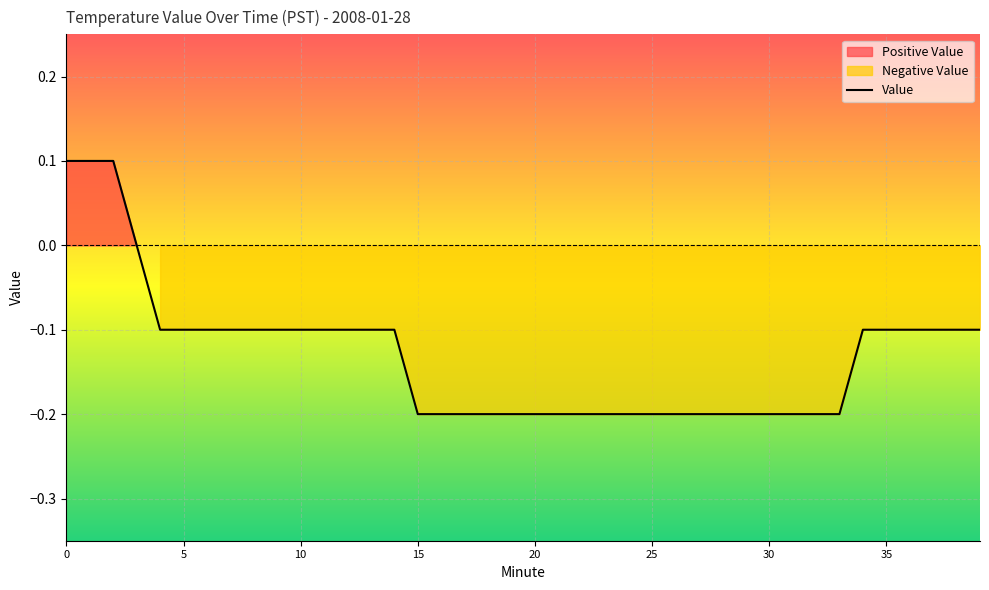

What is the minimum value shown in the chart?

-0.2